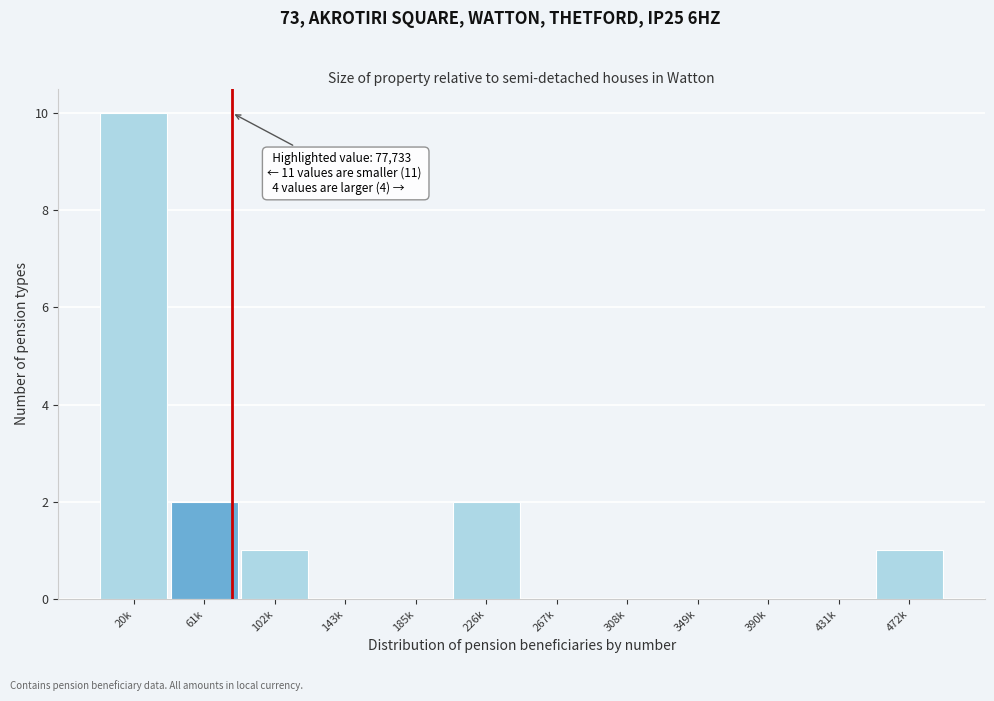

Reading right to left, extract all data points from this chart.

472k=1	431k=0	390k=0	349k=0	308k=0	267k=0	226k=2	185k=0	143k=0	102k=1	61k=2	20k=10